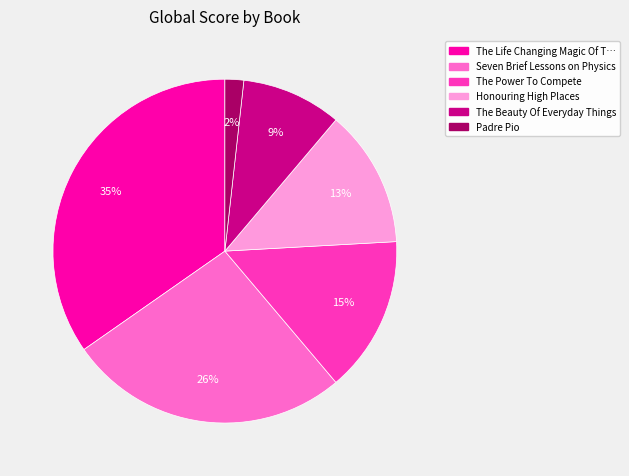

To the nearest percent, what is the difference between the largest and smallest slice percentages?

33%